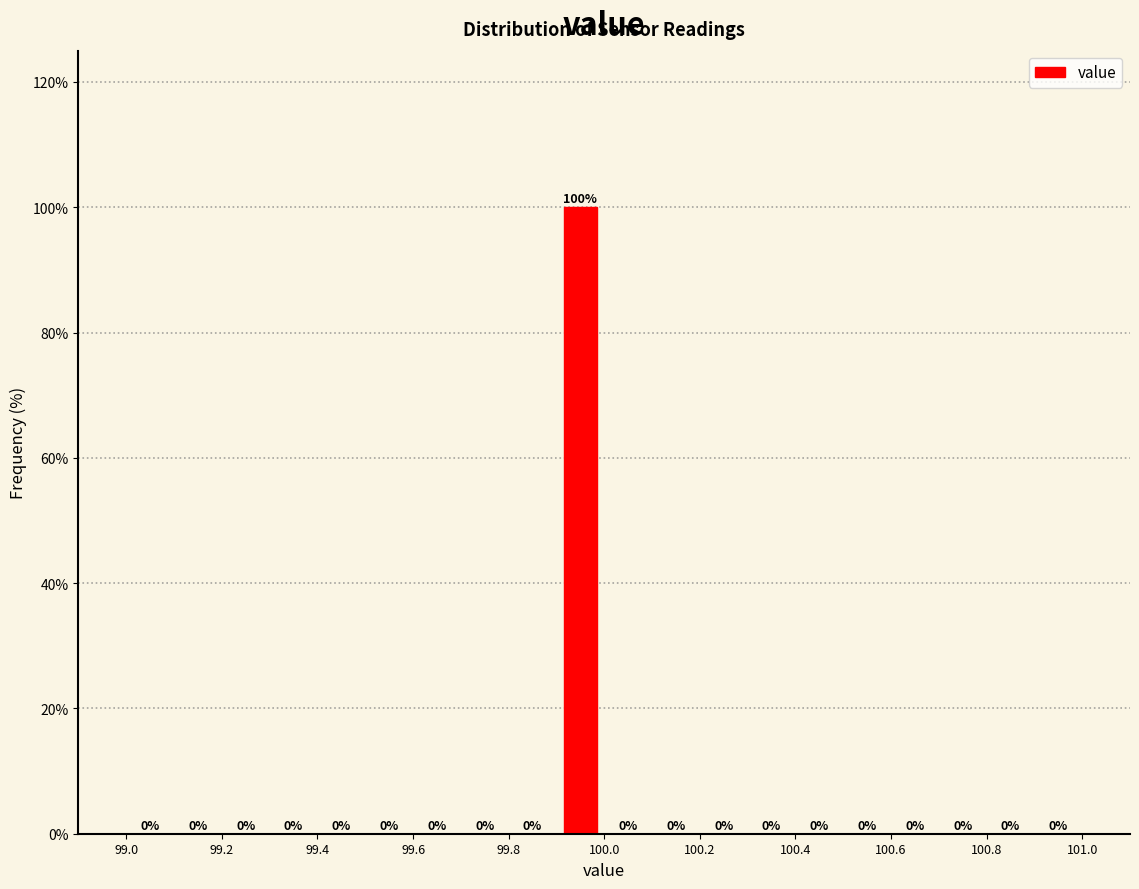

Reading left to right, transcribe this chart: for each bar, give the range it covers on the x-axis and its height.

99.0 to 99.1: 0
99.1 to 99.2: 0
99.2 to 99.3: 0
99.3 to 99.4: 0
99.4 to 99.5: 0
99.5 to 99.6: 0
99.6 to 99.7: 0
99.7 to 99.8: 0
99.8 to 99.9: 0
99.9 to 100.0: 100
100.0 to 100.1: 0
100.1 to 100.2: 0
100.2 to 100.3: 0
100.3 to 100.4: 0
100.4 to 100.5: 0
100.5 to 100.6: 0
100.6 to 100.7: 0
100.7 to 100.8: 0
100.8 to 100.9: 0
100.9 to 101.0: 0